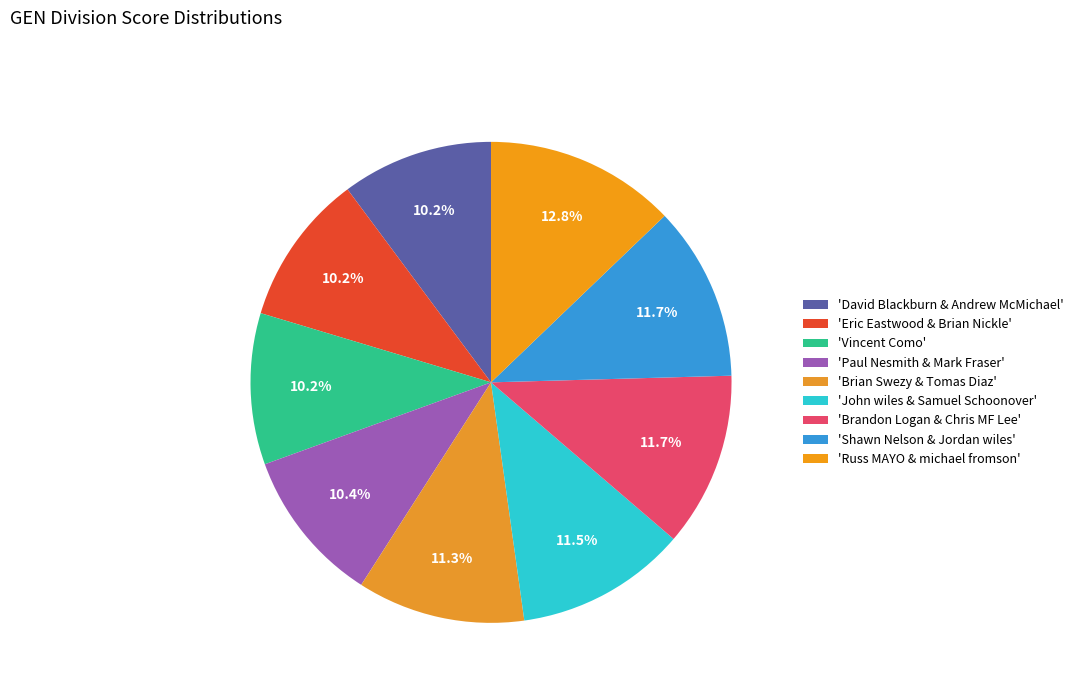

Count the number of slices in the pie.

9